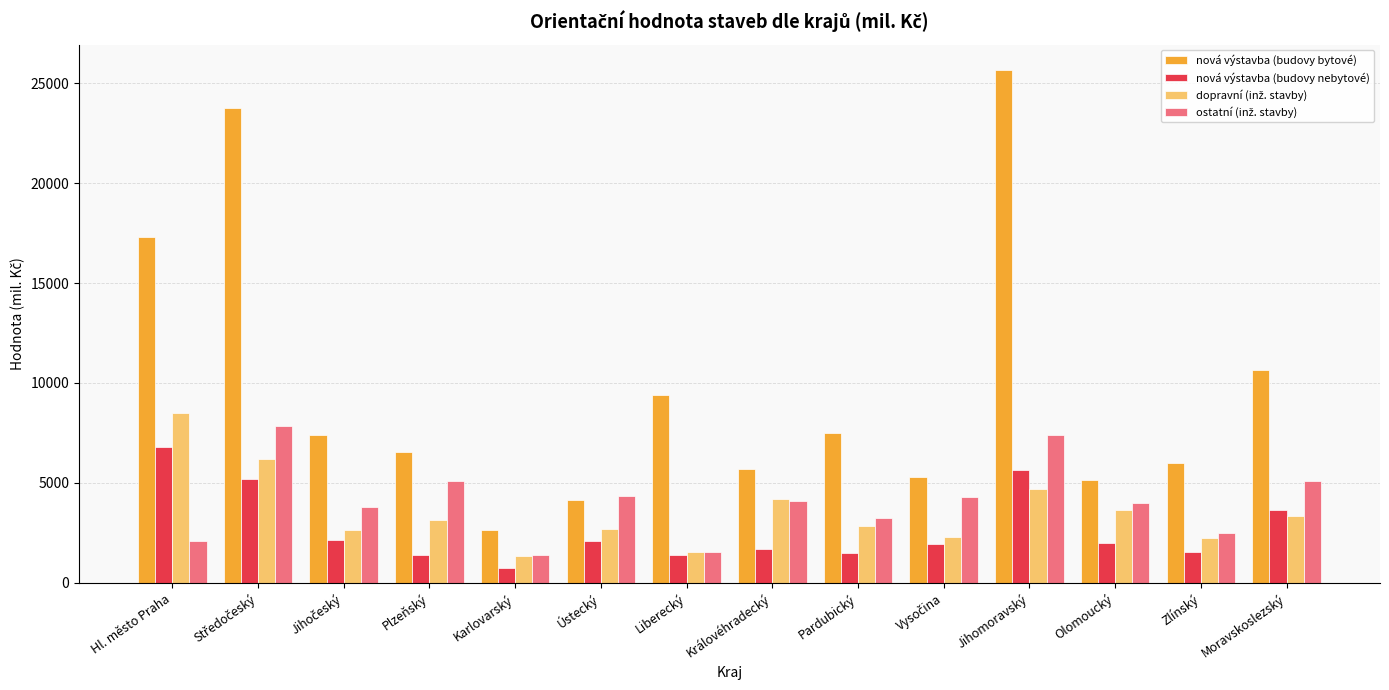

What is the total value across all series at Olomoucký?

14772